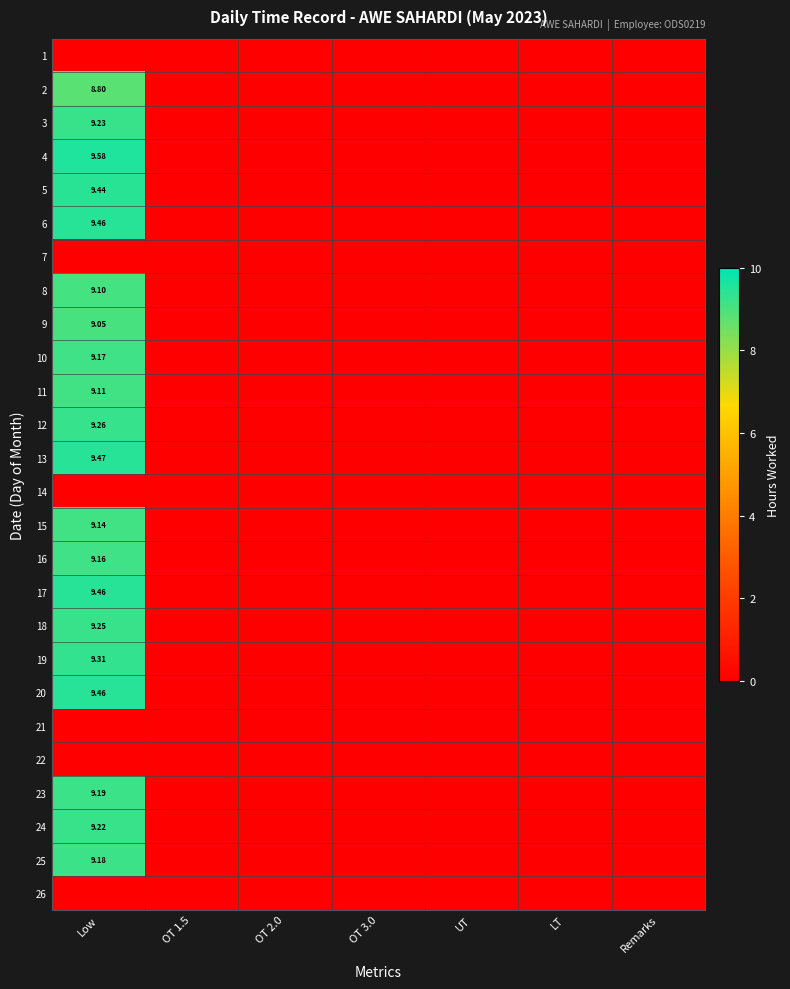

What is the difference between the maximum and second lowest values in the 6 series?

9.5